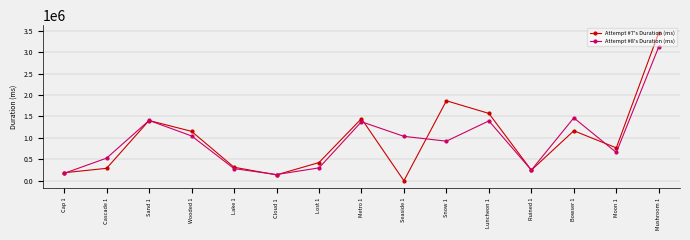

What is the label of the 10th point from the left?

Snow 1